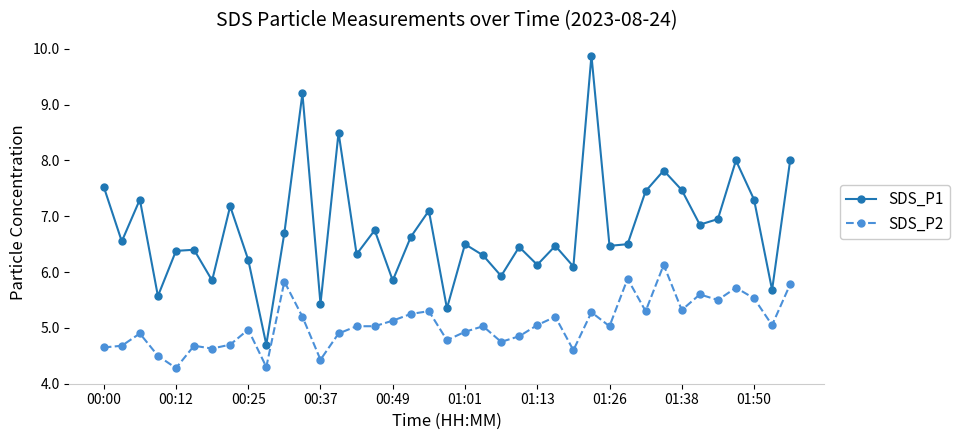

What is the average value of the SDS_P2 series?

5.1